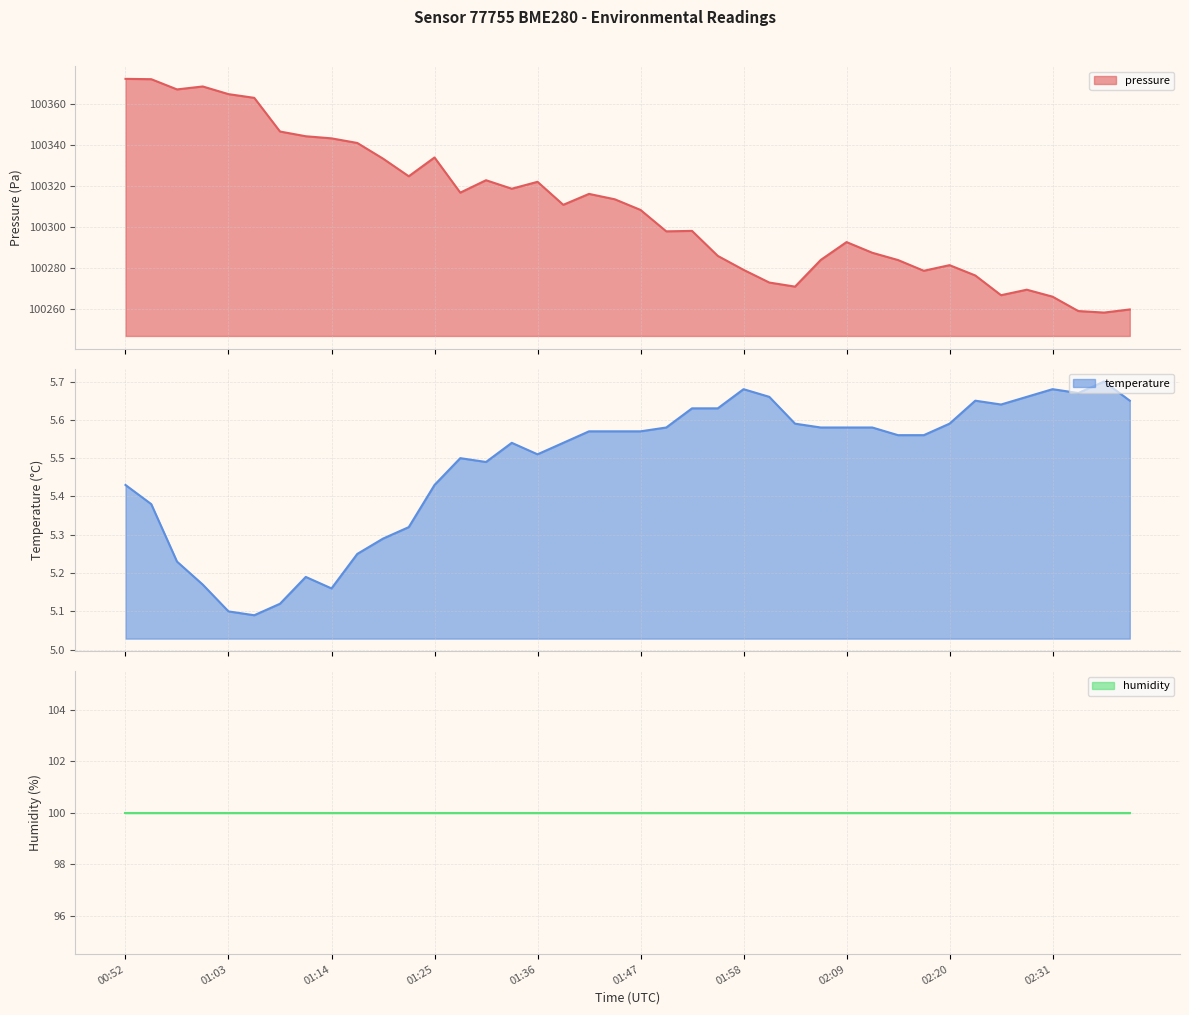

What is the highest value of the pressure series?

100372.5